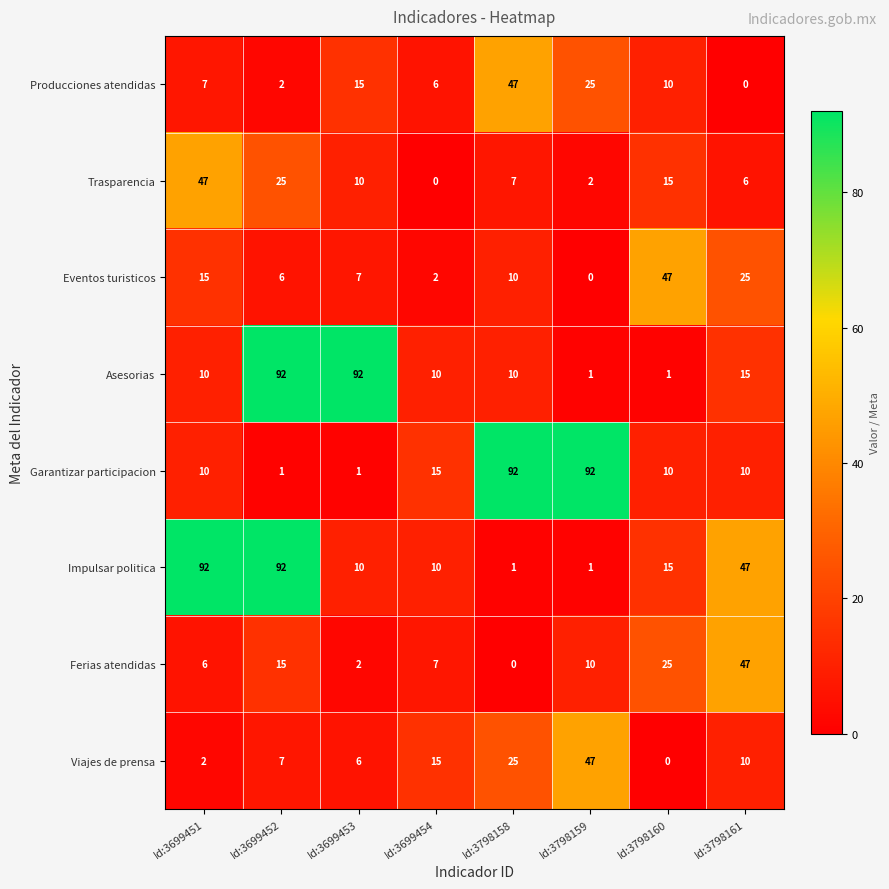

What is the sum of the Trasparencia values at Id:3699454 and Id:3798158?

7